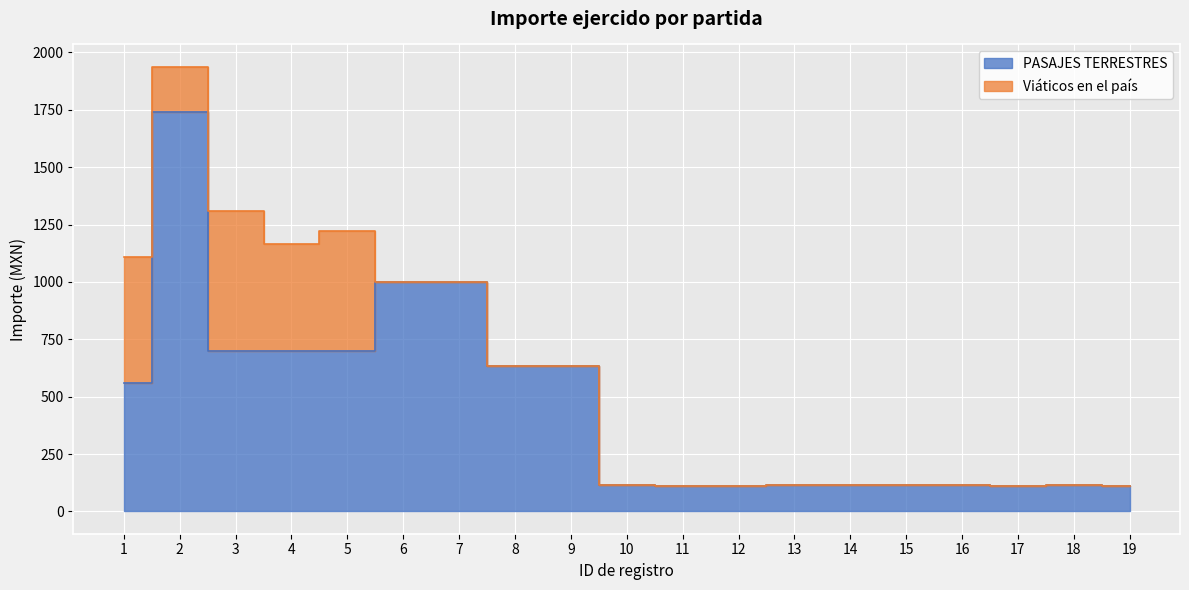

Count the number of categories in the chart.

19